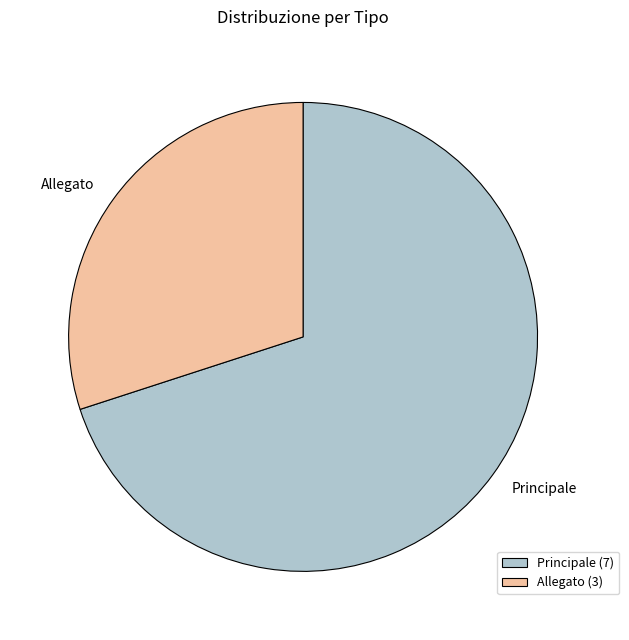

Is it true that Principale is 70% of the pie?

True